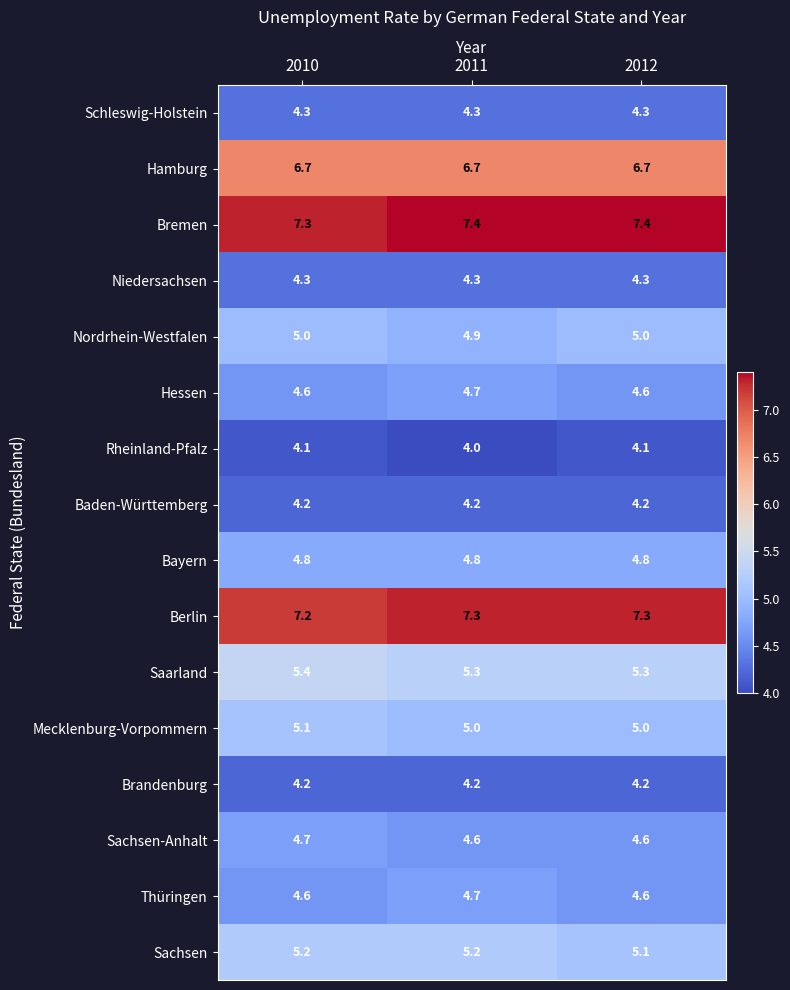

At how many categories does at least one series exceed 7?

3